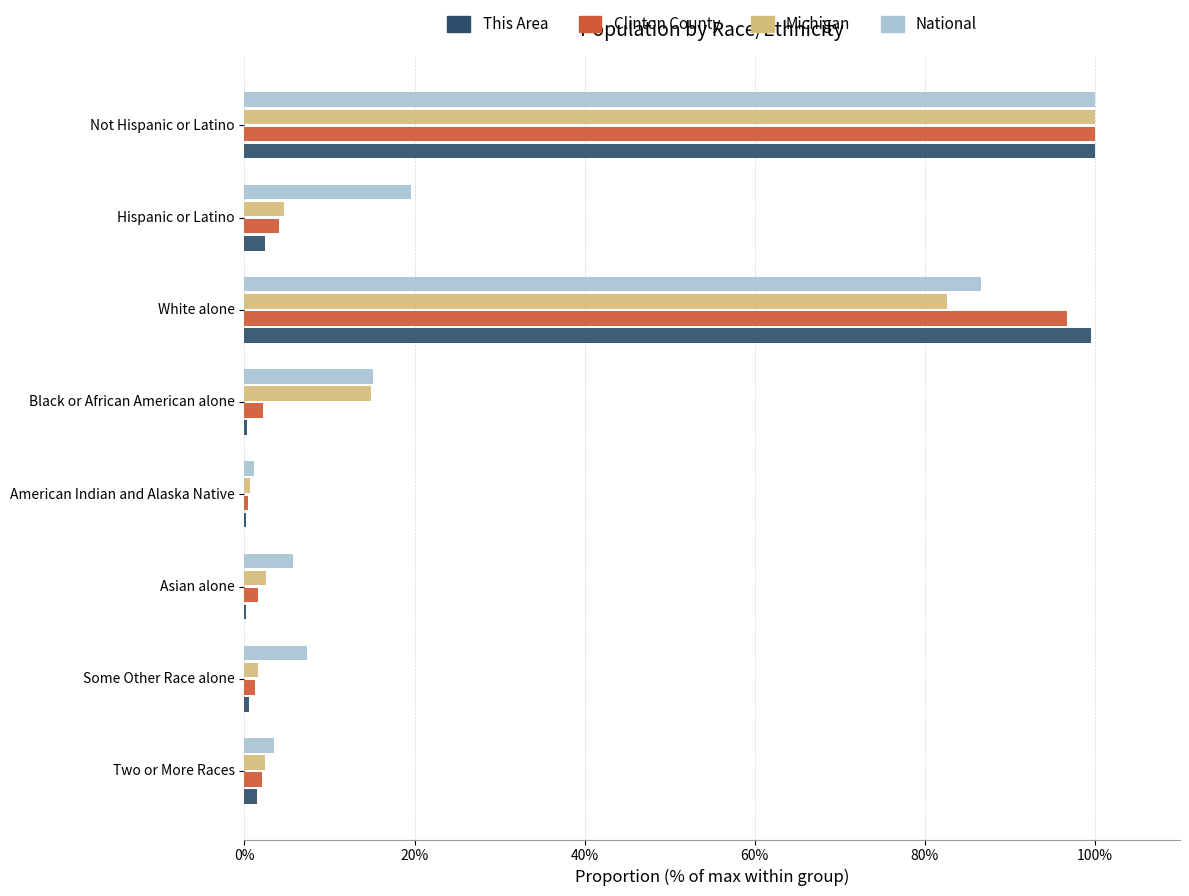

What is the greatest value displayed?

100.0